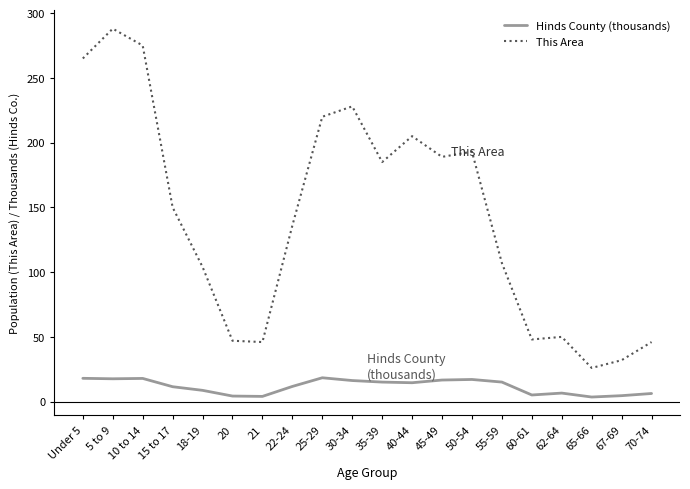

Which series changed the most between 18-19 and 55-59?

Hinds County (thousands)